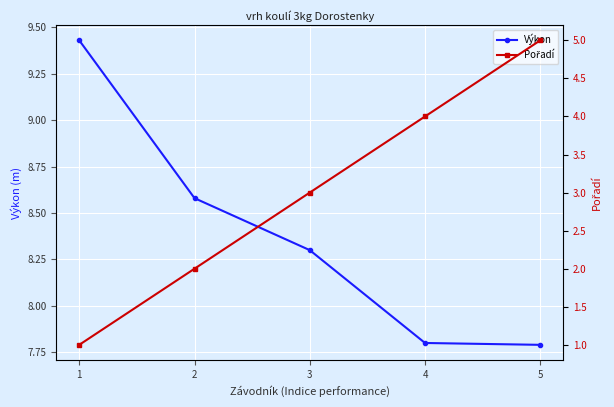

True or false: Pořadí and Výkon cross at least once.

False